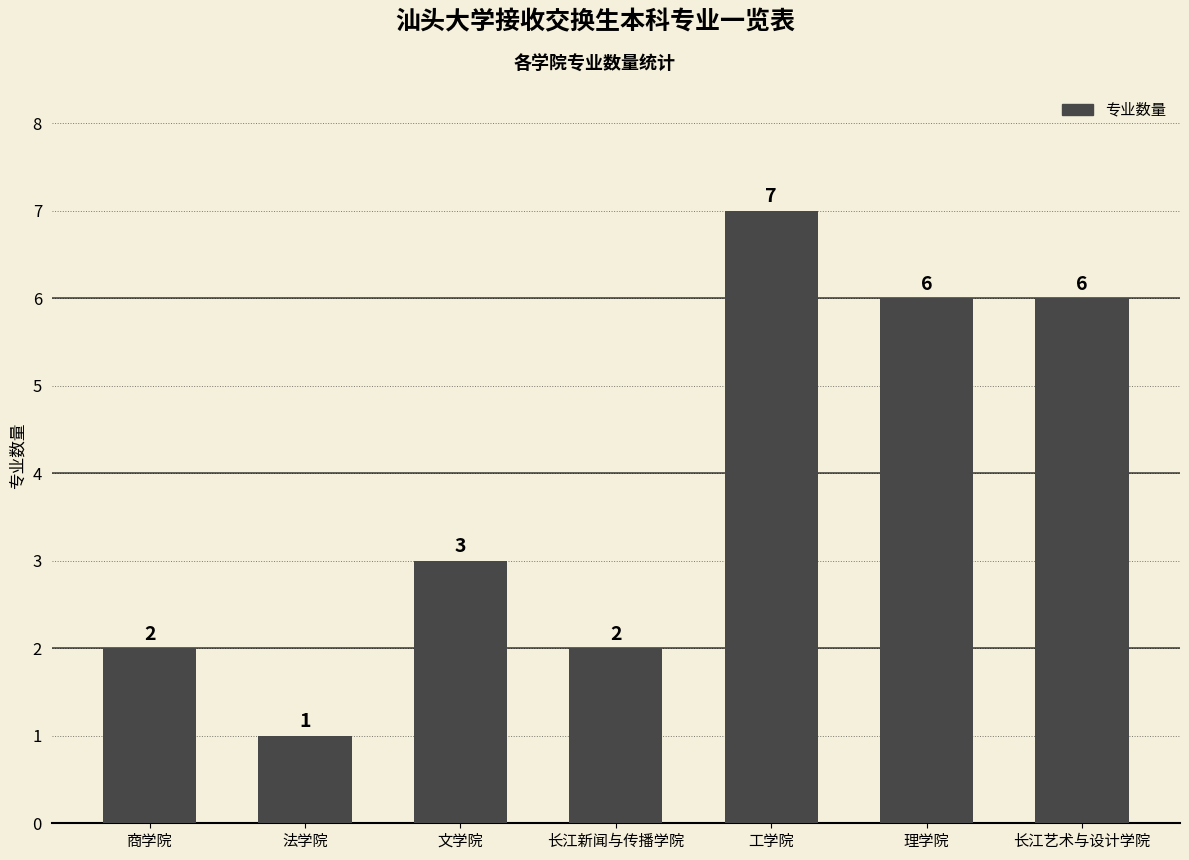

Reading left to right, transcribe all the data shown in this chart.

2	1	3	2	7	6	6